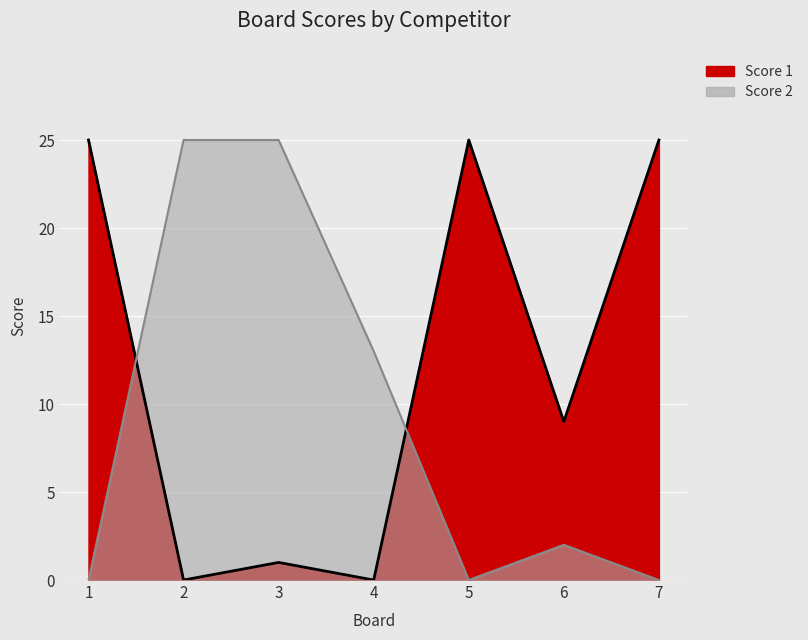

Which category has the lowest value across all series?

2